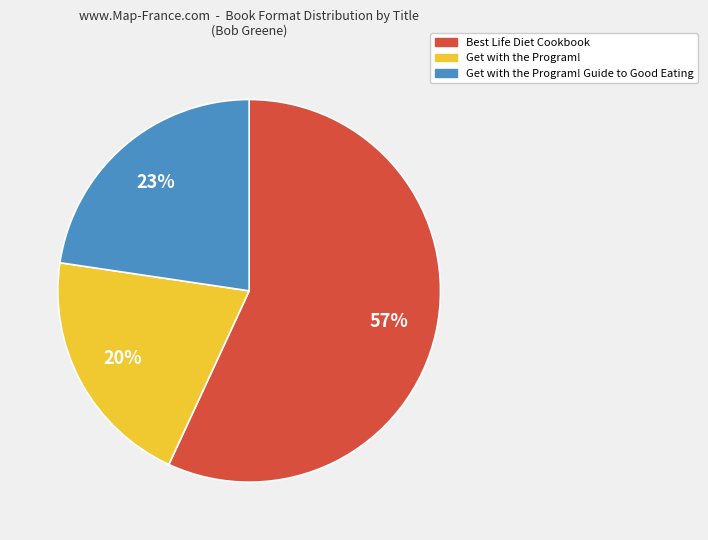

Does any single category account for the majority?

Yes